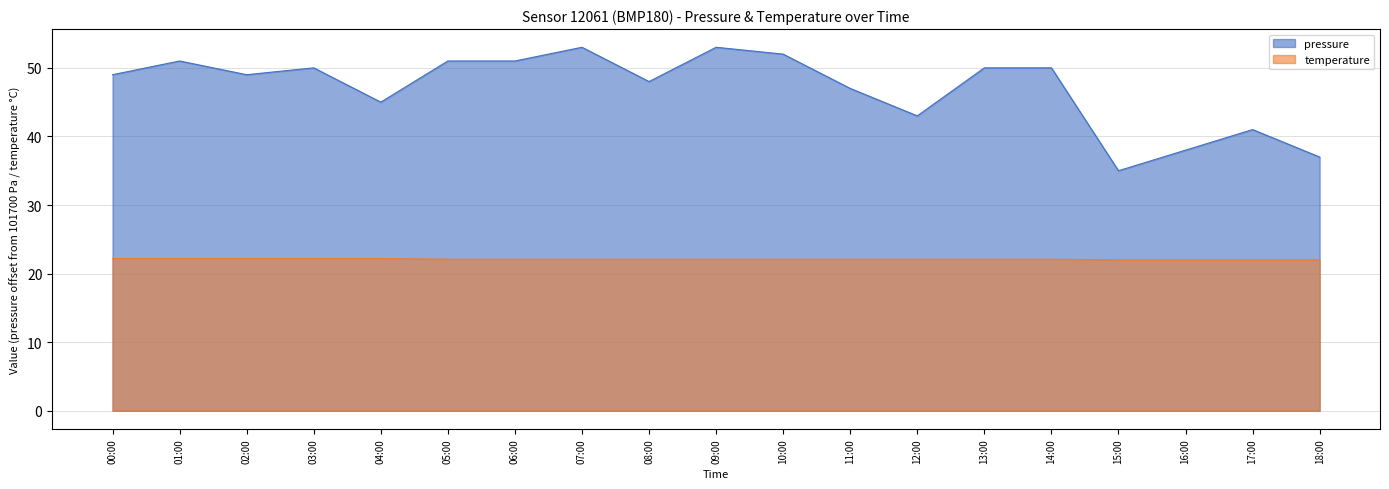

At which category does the chart reach its peak across all series?

07:00